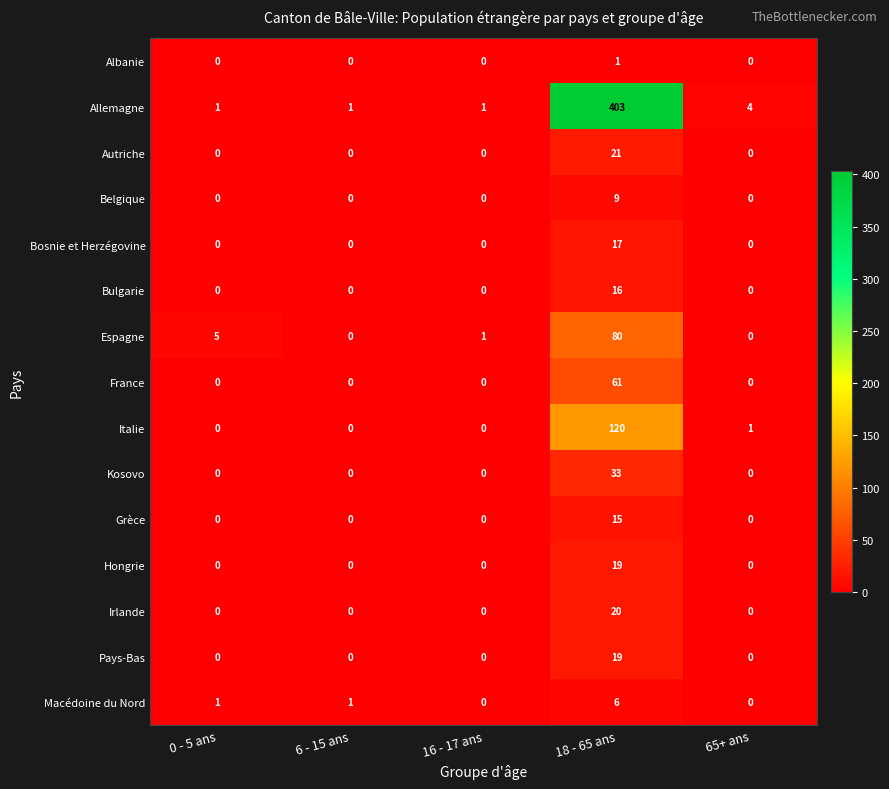

Which series has the largest range (max minus min)?

Allemagne